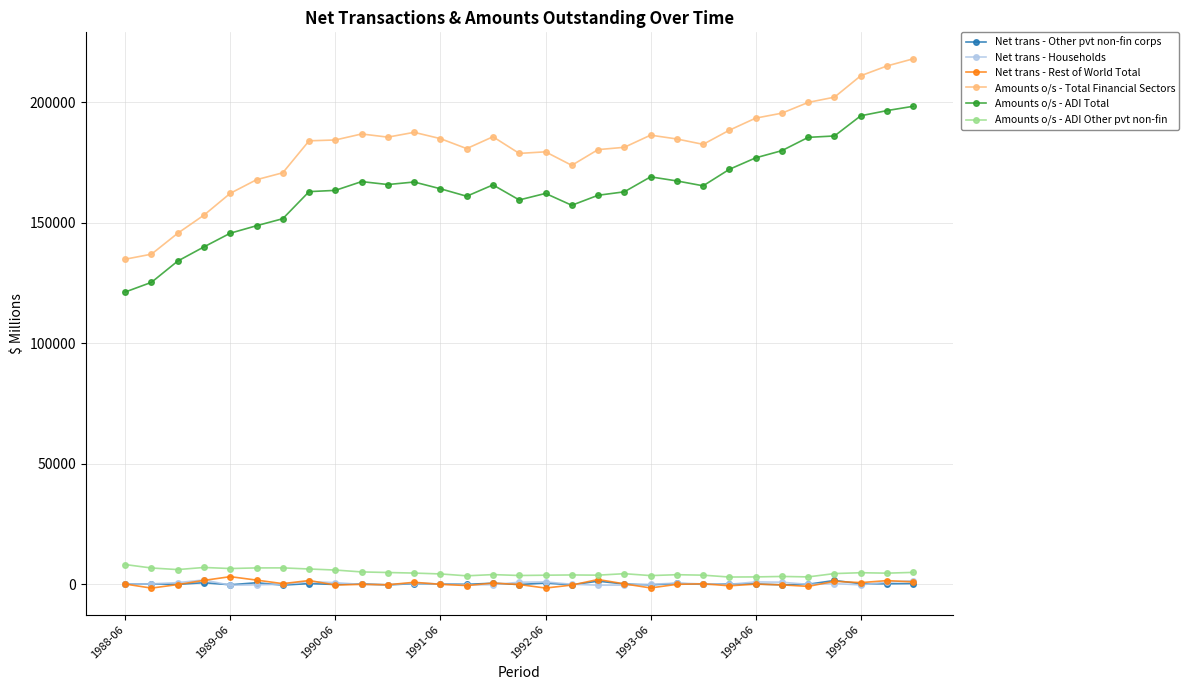

At how many categories does at least one series exceed 84111?

31